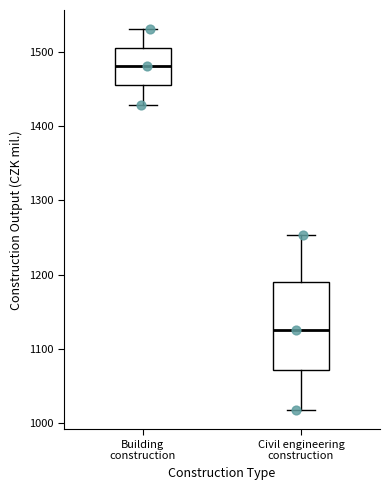

Where does the lower whisker of the box for Civil engineering construction end on the y-axis? The values are not printed on the chart, so give them approximately, as read against the axis.

1020